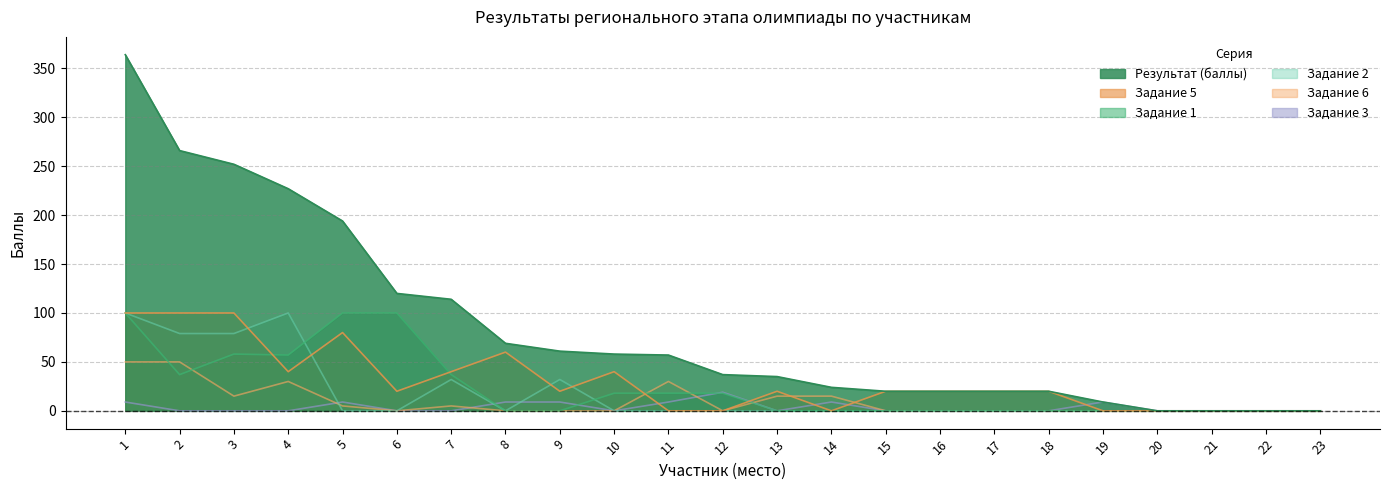

Between 3 and 10, which series saw the biggest shift?

Результат (баллы)